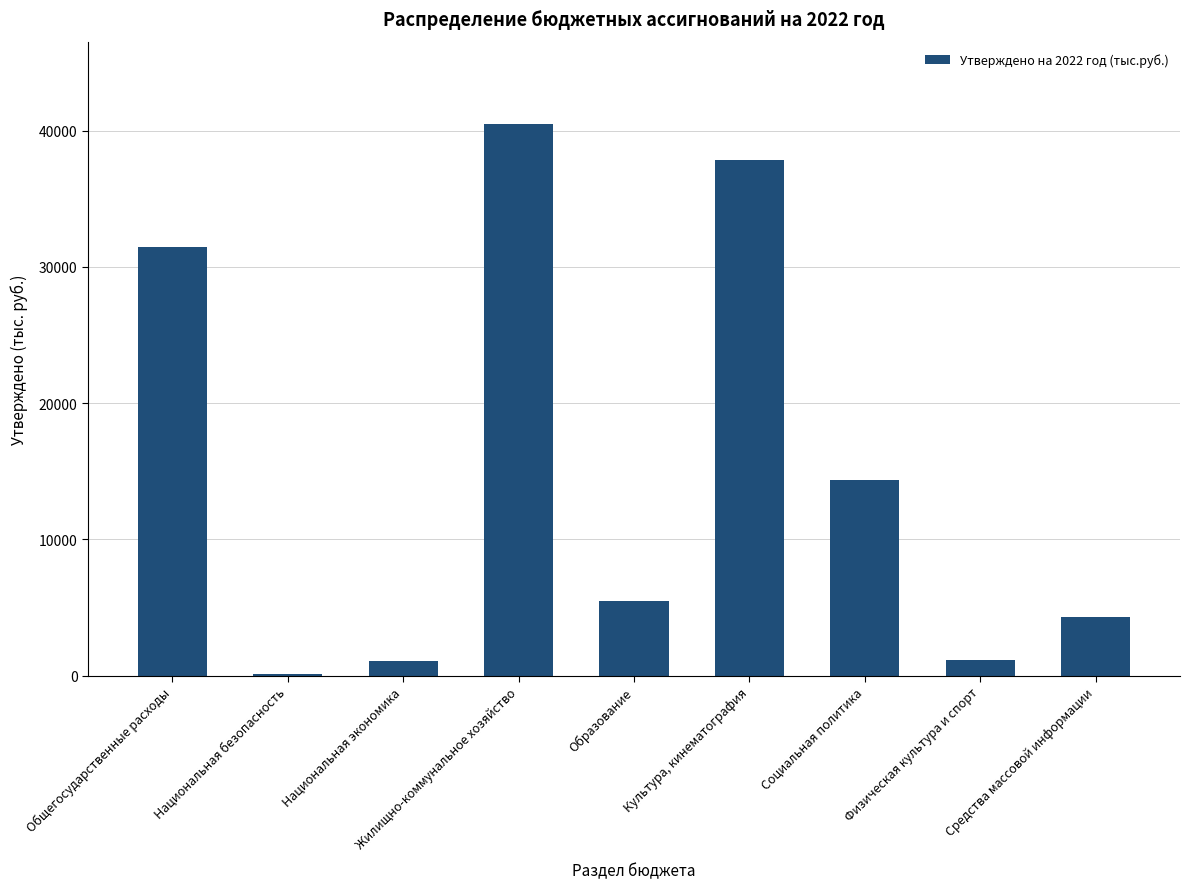

What is the sum of the values at Культура, кинематография and Жилищно-коммунальное хозяйство?

78323.7